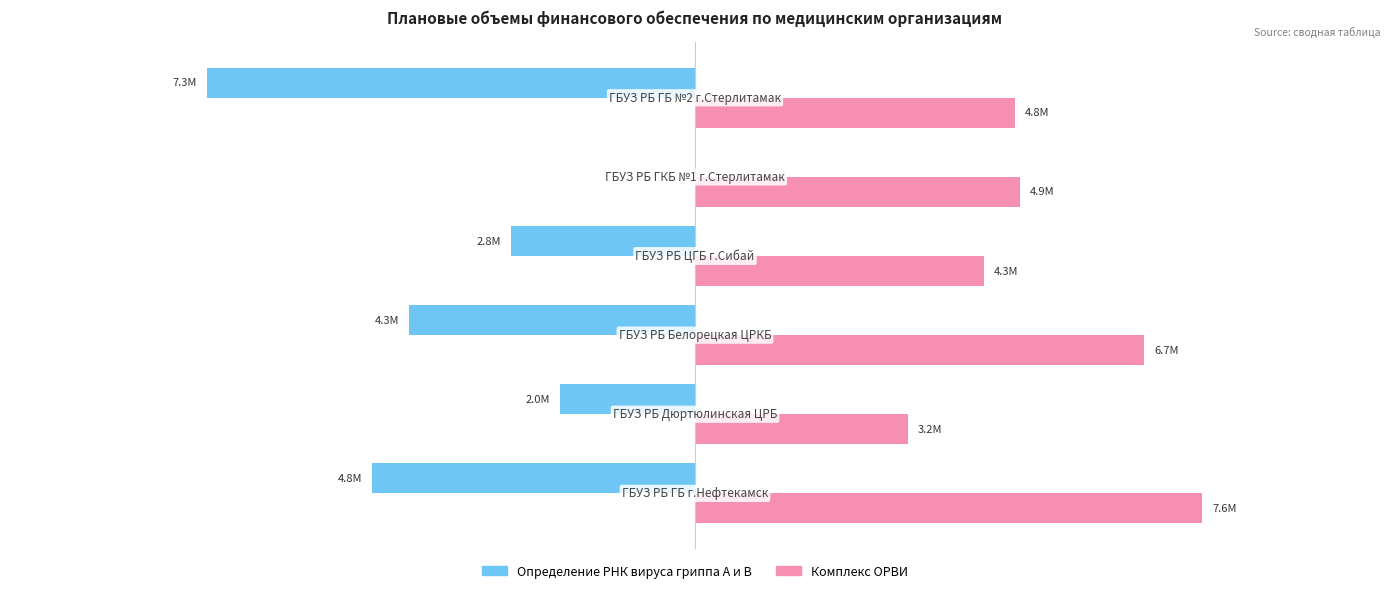

Reading left to right, extract all data points from this chart.

Определение РНК вируса гриппа A и В: -4836173	-2026984	-4283925	-2752810	0	-7321737
Комплекс ОРВИ: 7607607	3188575	6738885	4330344	4877137	4798924